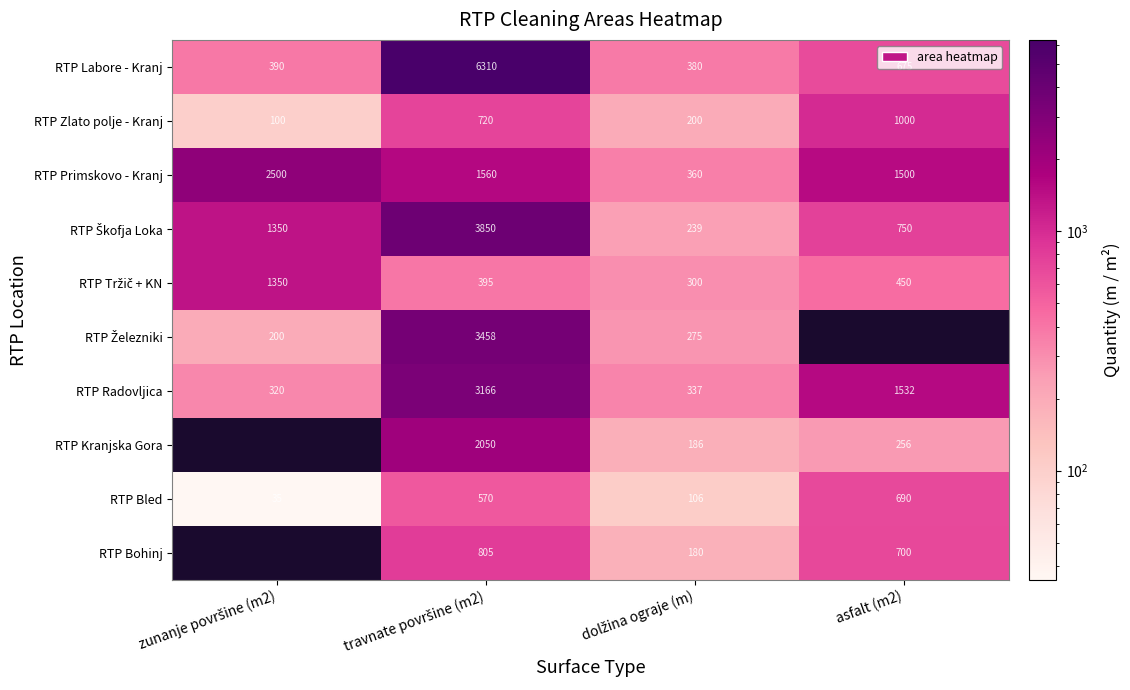

Where is RTP Radovljica nearest to the value 1743?

asfalt (m2)